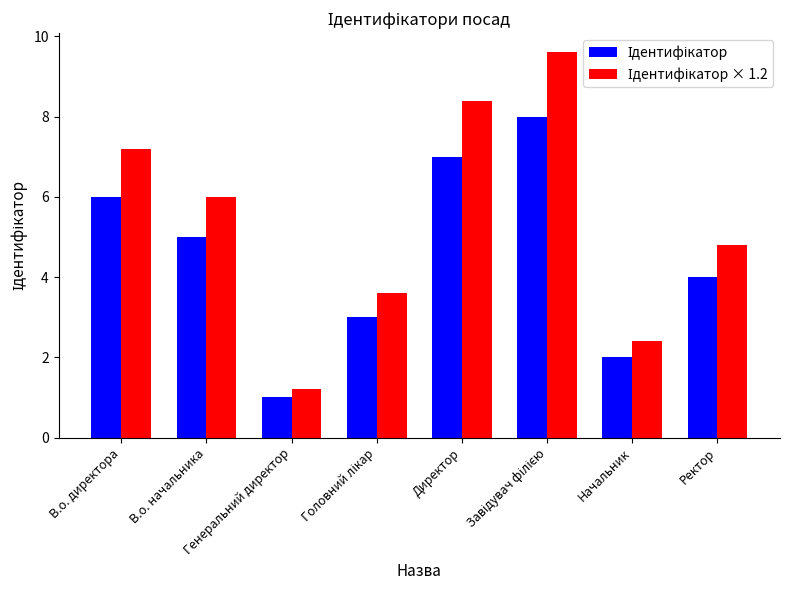

What is the smallest value displayed?

1.0